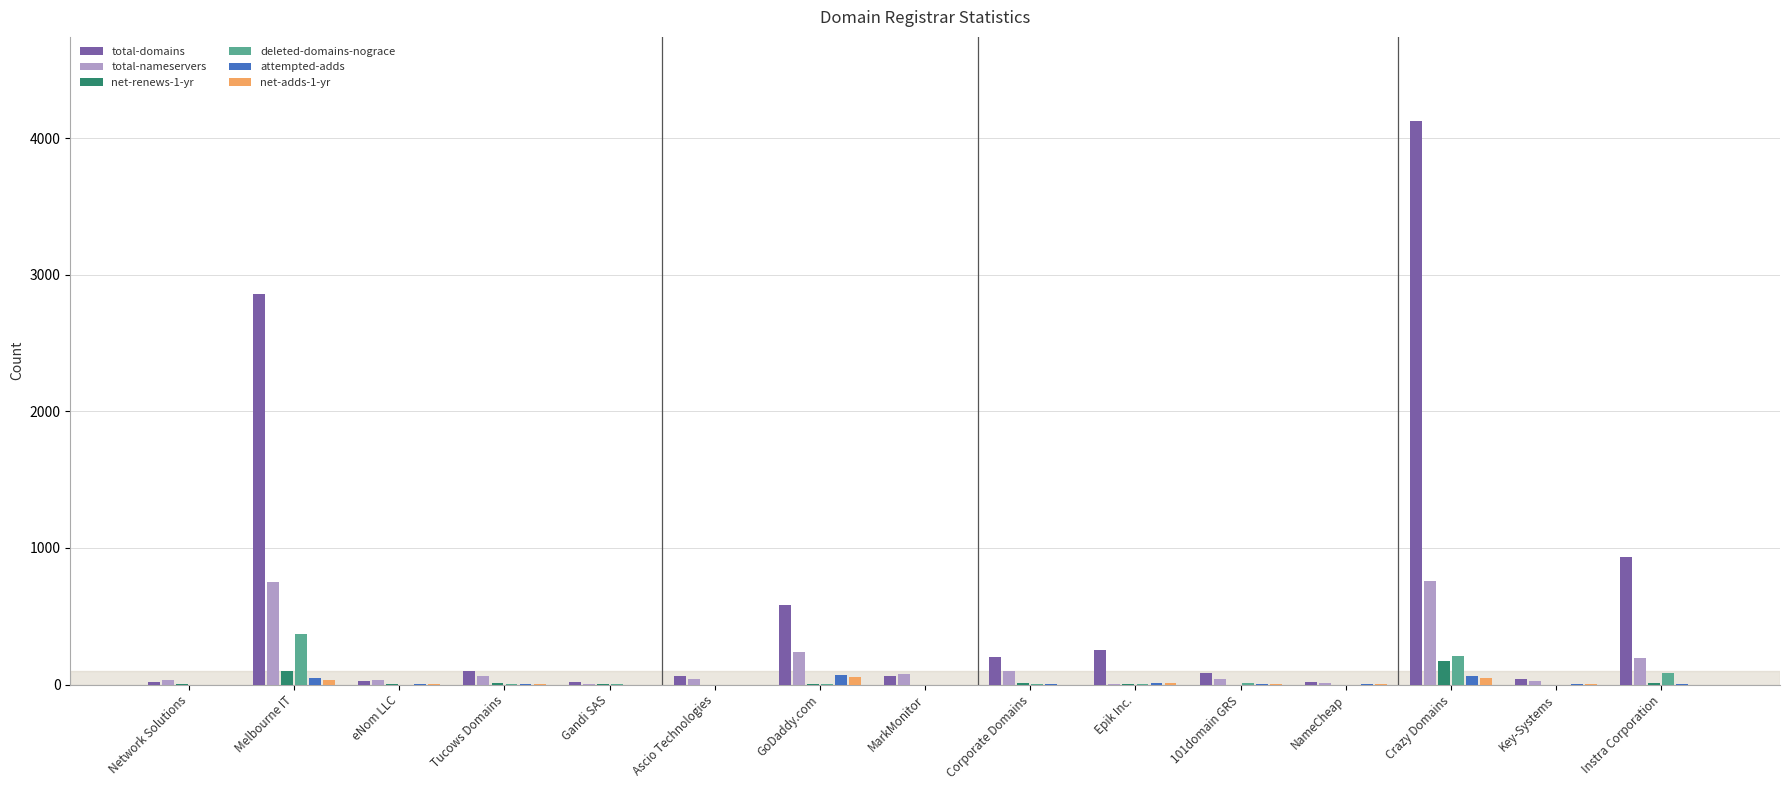

Where is deleted-domains-nograce nearest to the value 185?

Crazy Domains